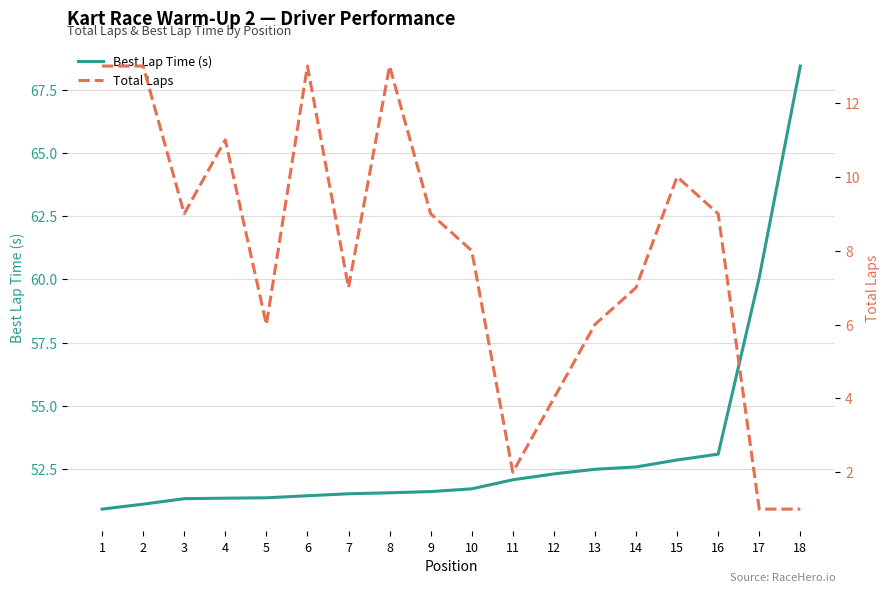

True or false: Best Lap Time (s) and Total Laps intersect in this chart.

False